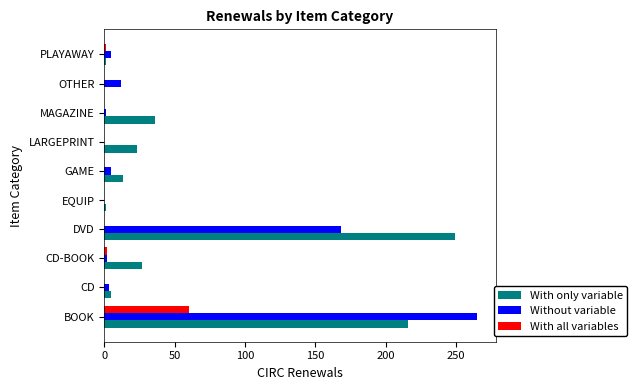

Which series changed the most between MAGAZINE and PLAYAWAY?

With only variable